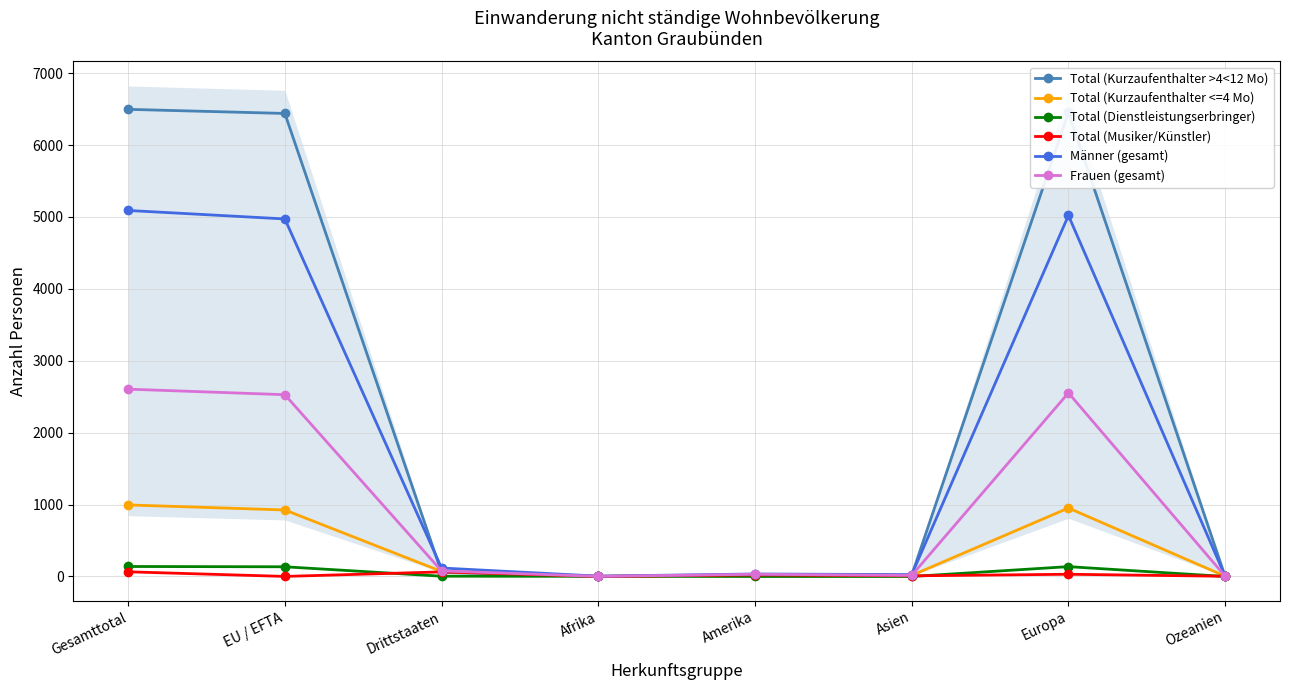

True or false: Total (Musiker/Künstler) and Frauen (gesamt) intersect in this chart.

False